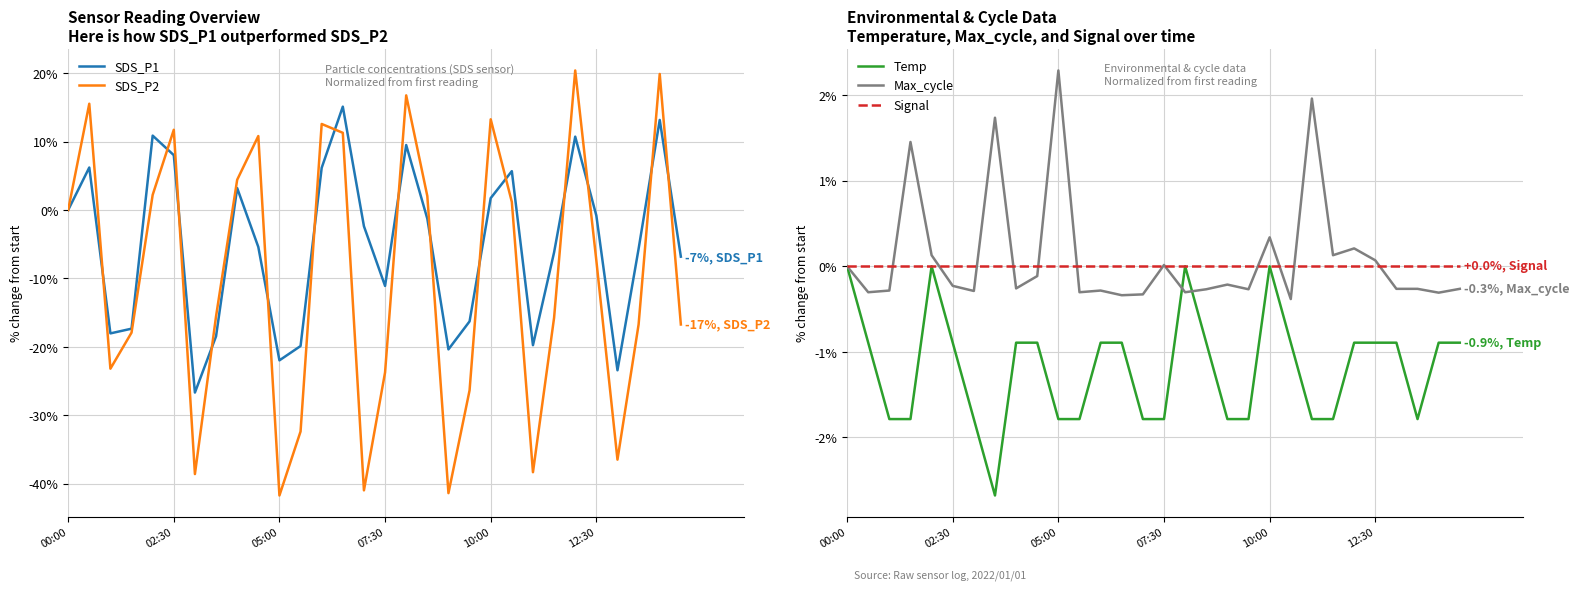

The Max_cycle series shows 0.1 at 12:30. True or false?

False